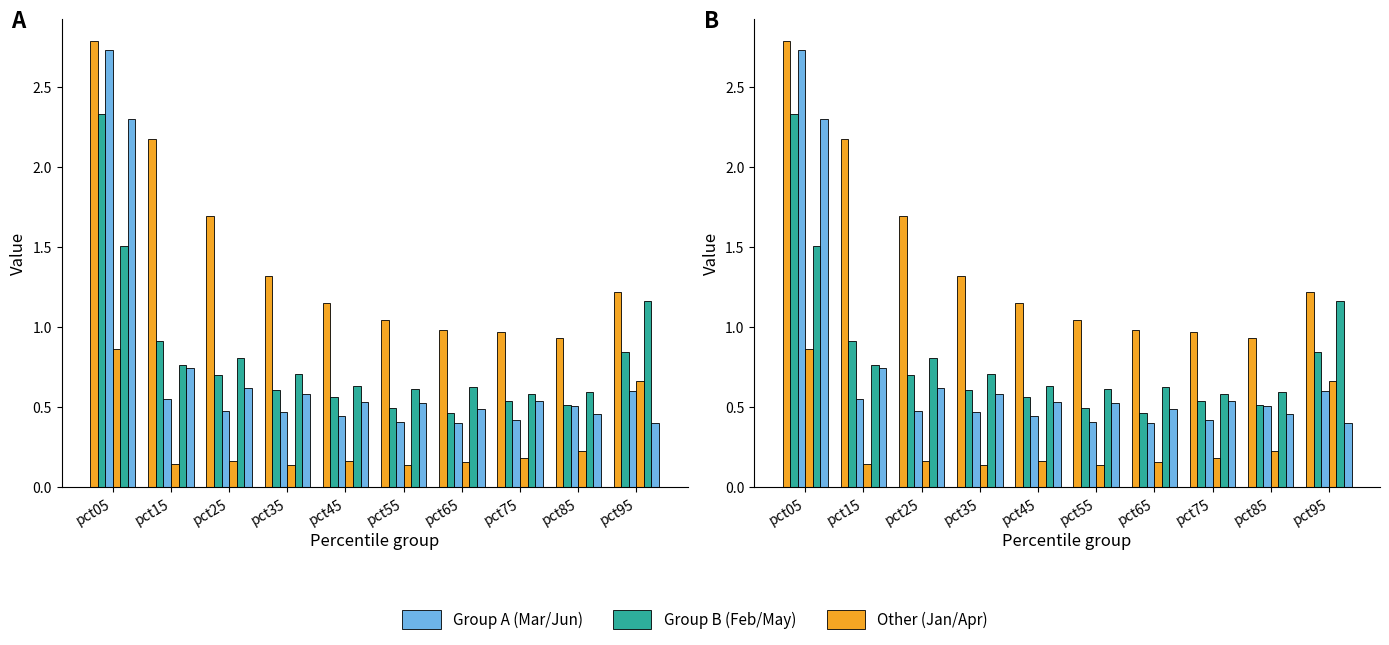

Which series has the largest range (max minus min)?

Mar